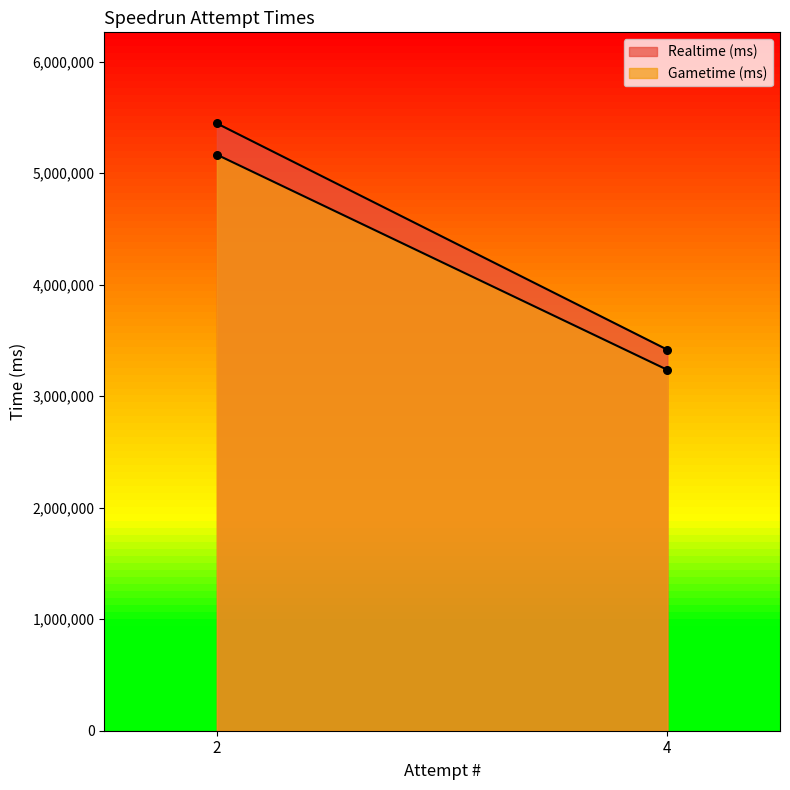

Which series has the largest Y range (max minus min)?

Realtime (ms)